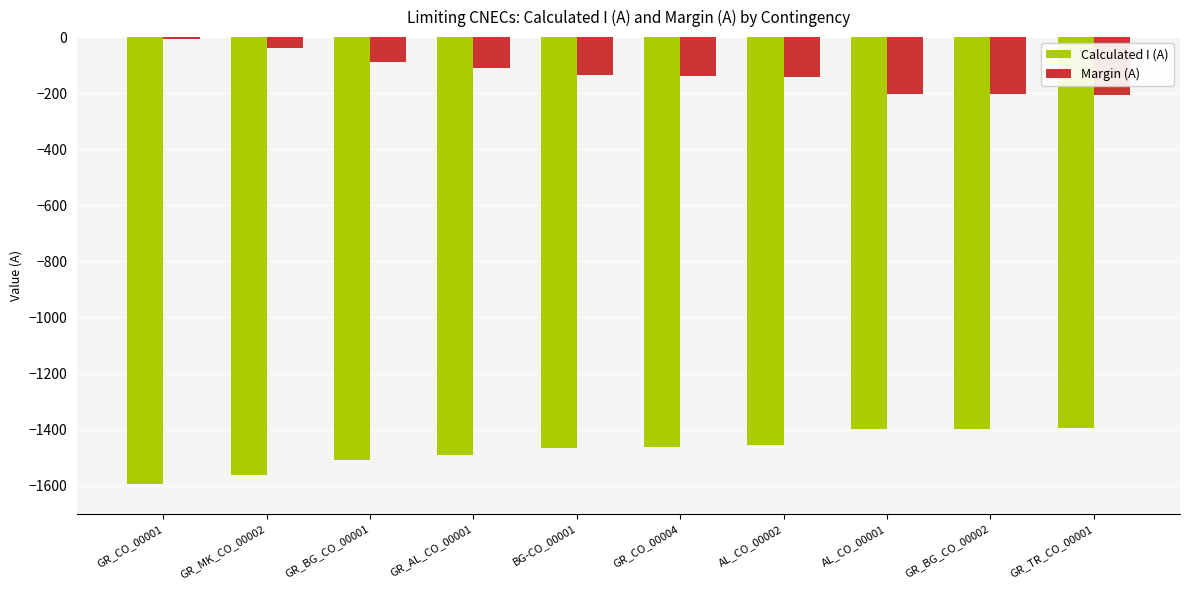

Which series has the largest total across all categories?

Margin (A)